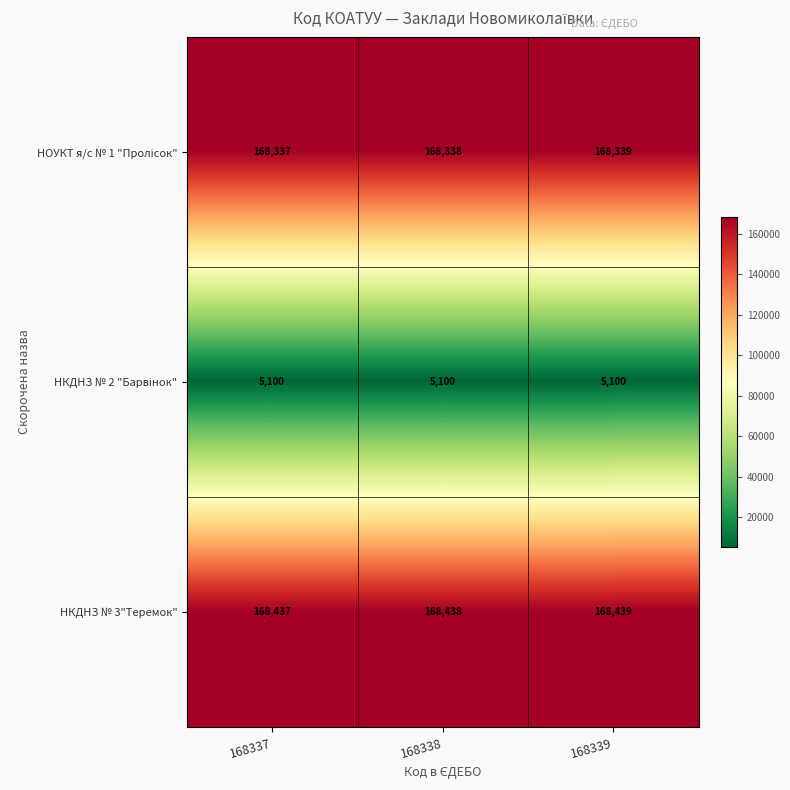

How many categories are shown in the chart?

3